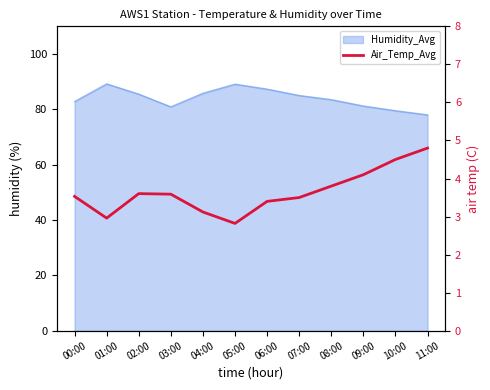

List the labels in order of value, smallest first.

05:00, 01:00, 04:00, 06:00, 07:00, 00:00, 03:00, 02:00, 08:00, 09:00, 10:00, 11:00